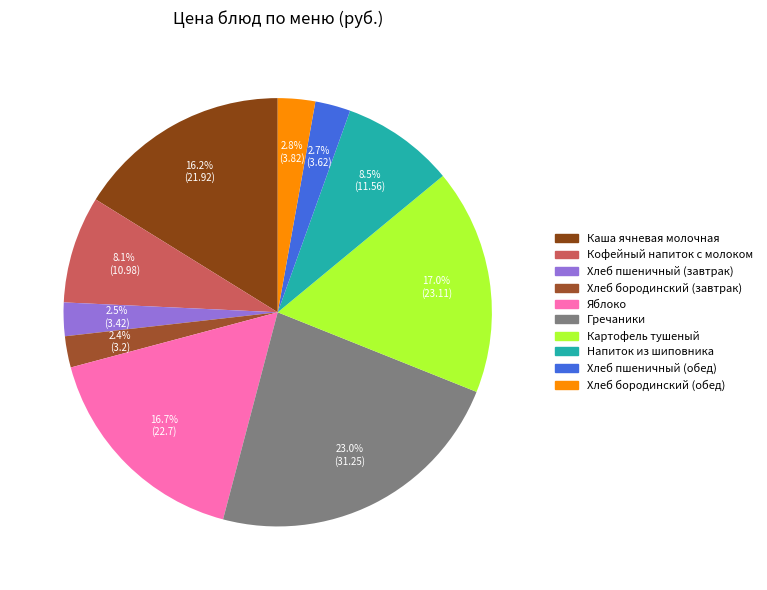

To the nearest percent, what is the difference between the Хлеб пшеничный (завтрак) and Яблоко slice percentages?

14%